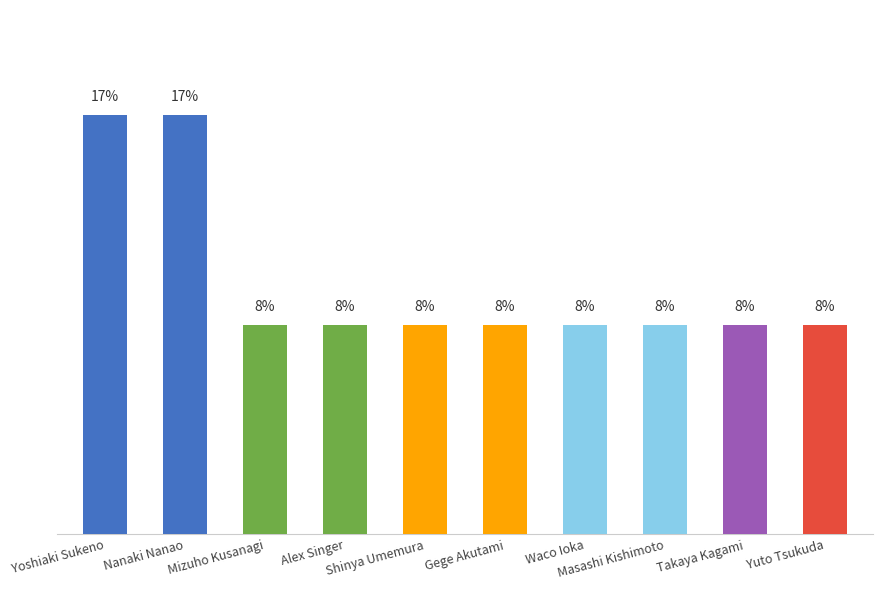

Does the chart contain any negative values?

No